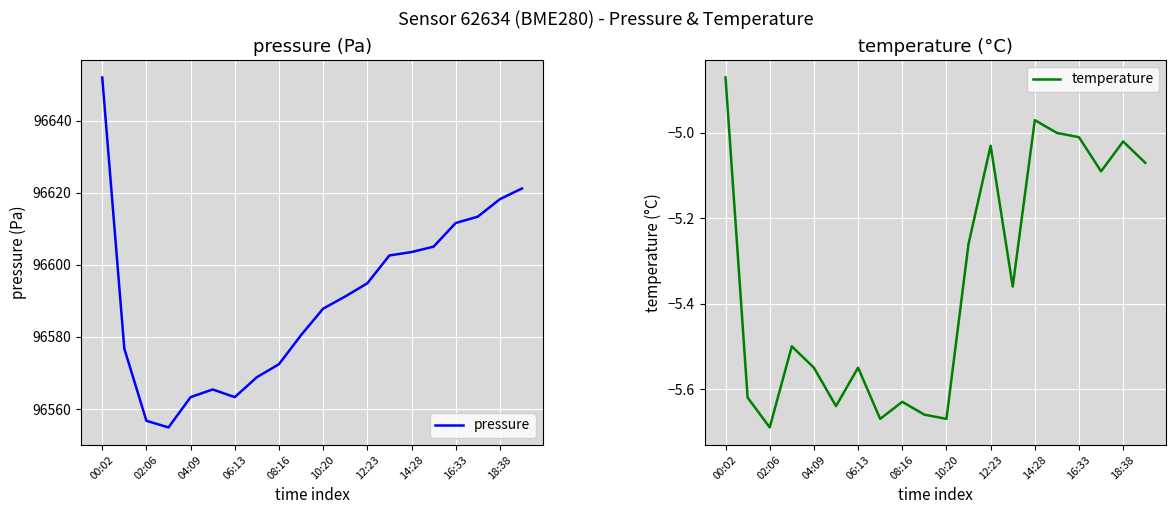

Reading right to left, what are all the values shown in this chart?

pressure: 96621.2	96618.2	96613.3	96611.6	96605.0	96603.5	96602.6	96594.9	96591.2	96587.8	96580.5	96572.4	96568.8	96563.3	96565.4	96563.3	96554.9	96556.8	96576.8	96651.9
temperature: -5.1	-5.0	-5.1	-5.0	-5.0	-5.0	-5.4	-5.0	-5.3	-5.7	-5.7	-5.6	-5.7	-5.5	-5.6	-5.5	-5.5	-5.7	-5.6	-4.9